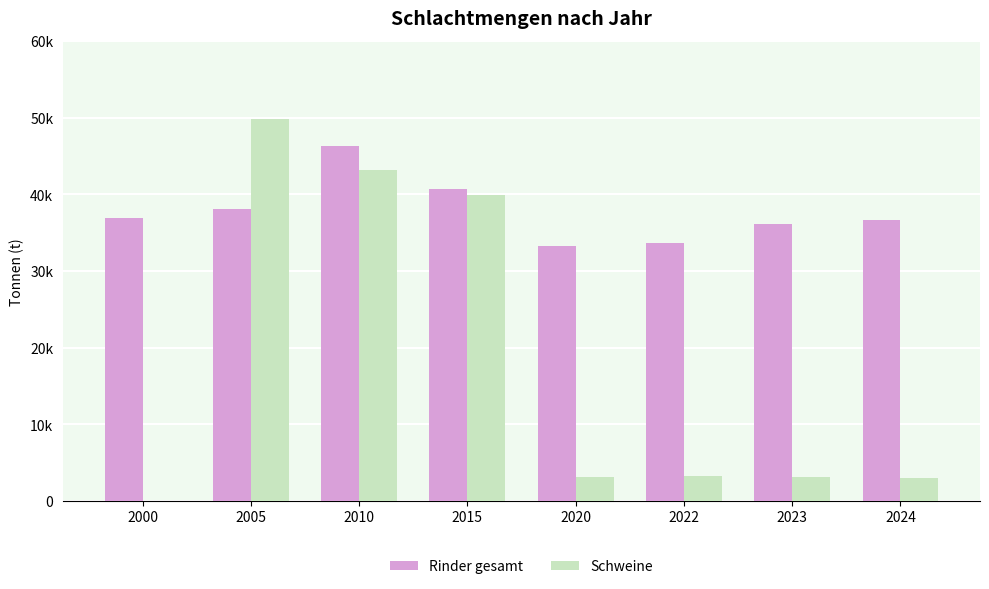

What are all the series names shown in the legend?

Rinder gesamt, Schweine